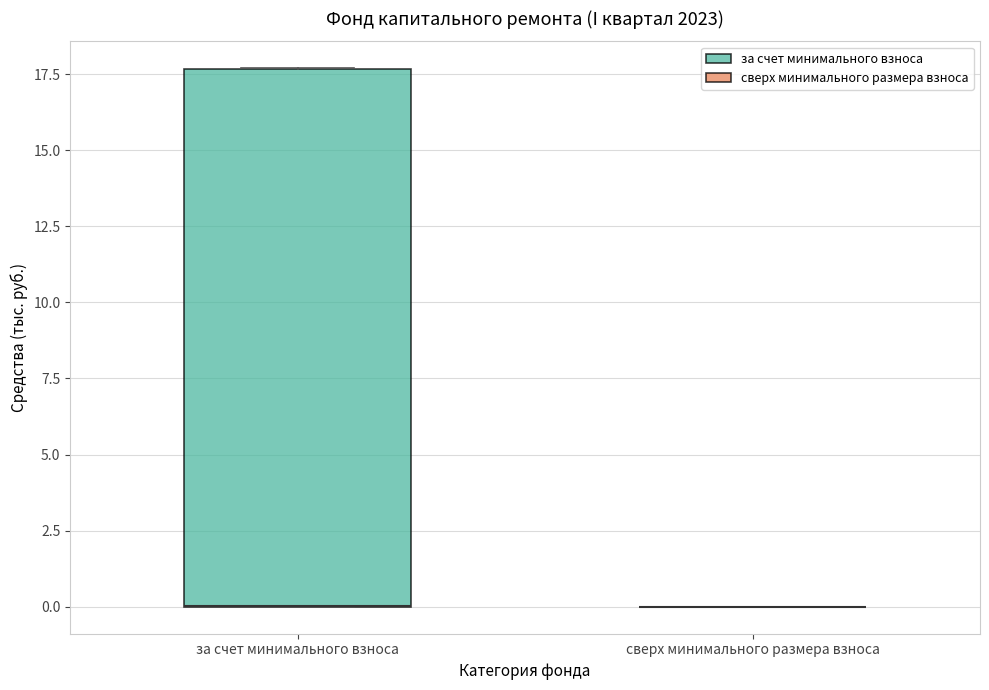

Reading left to right, read every box against the y-axis: the position of its median line, the range the box covers, and the ends of its whiskers. The values are not printed on the chart, so give them approximately, as read against the axis.

за счет минимального взноса: median 0.0 (drawn on the box's lower edge), box 0.0 to 17.5, whiskers 0.0 to 17.5
сверх минимального размера взноса: box collapsed to a line at 0.0, whiskers 0.0 to 0.0